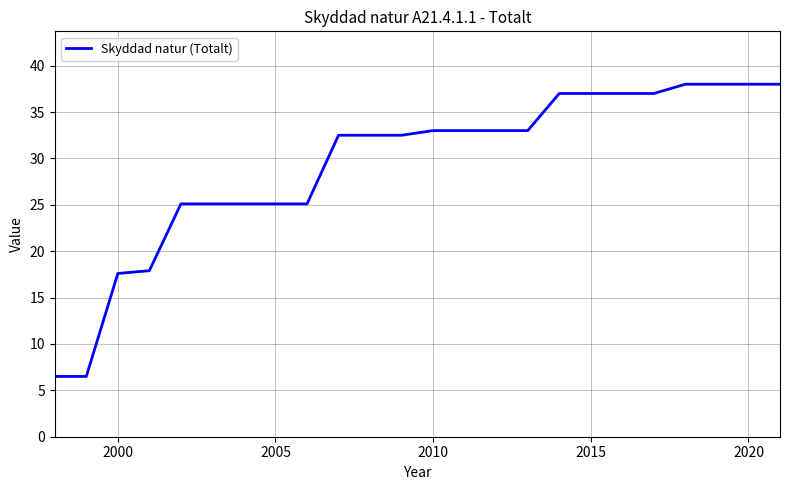

What is the minimum value shown in the chart?

6.5